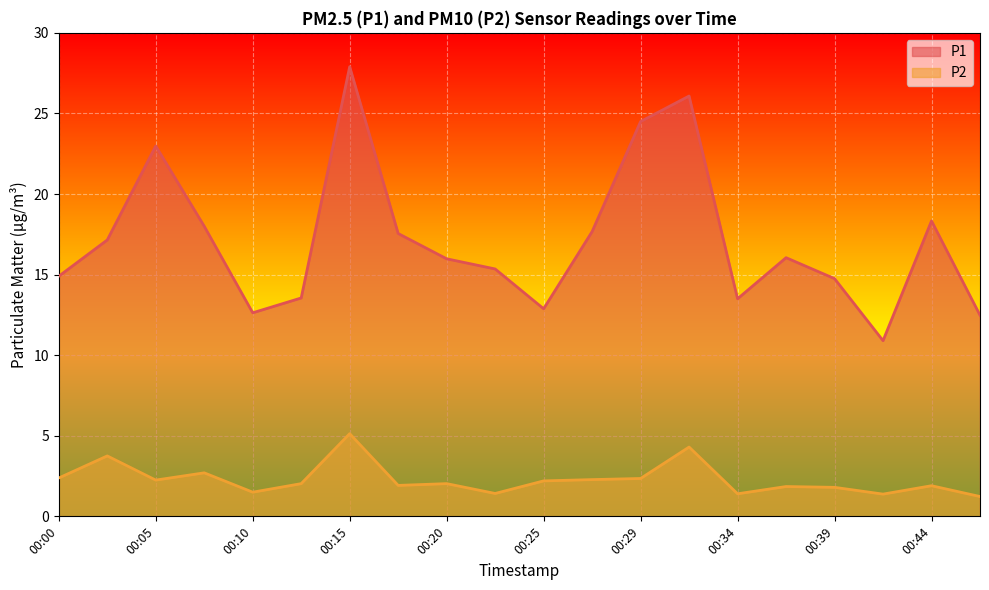

Which series has the widest spread of values?

P1